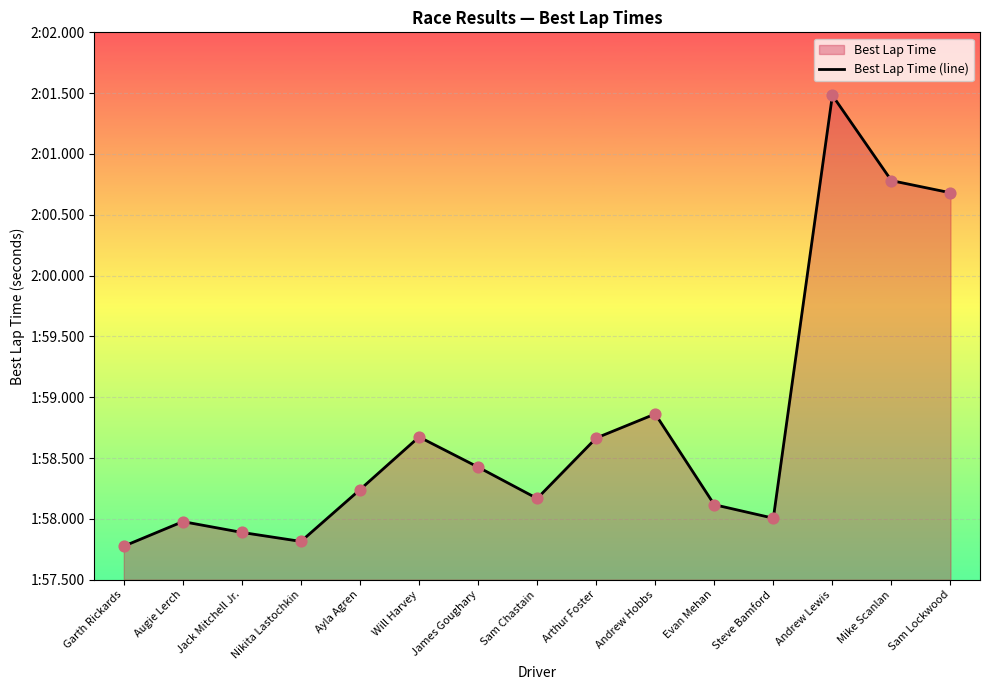

Approximately how many times larger is the value at Evan Mehan compared to Andrew Lewis?

1.0